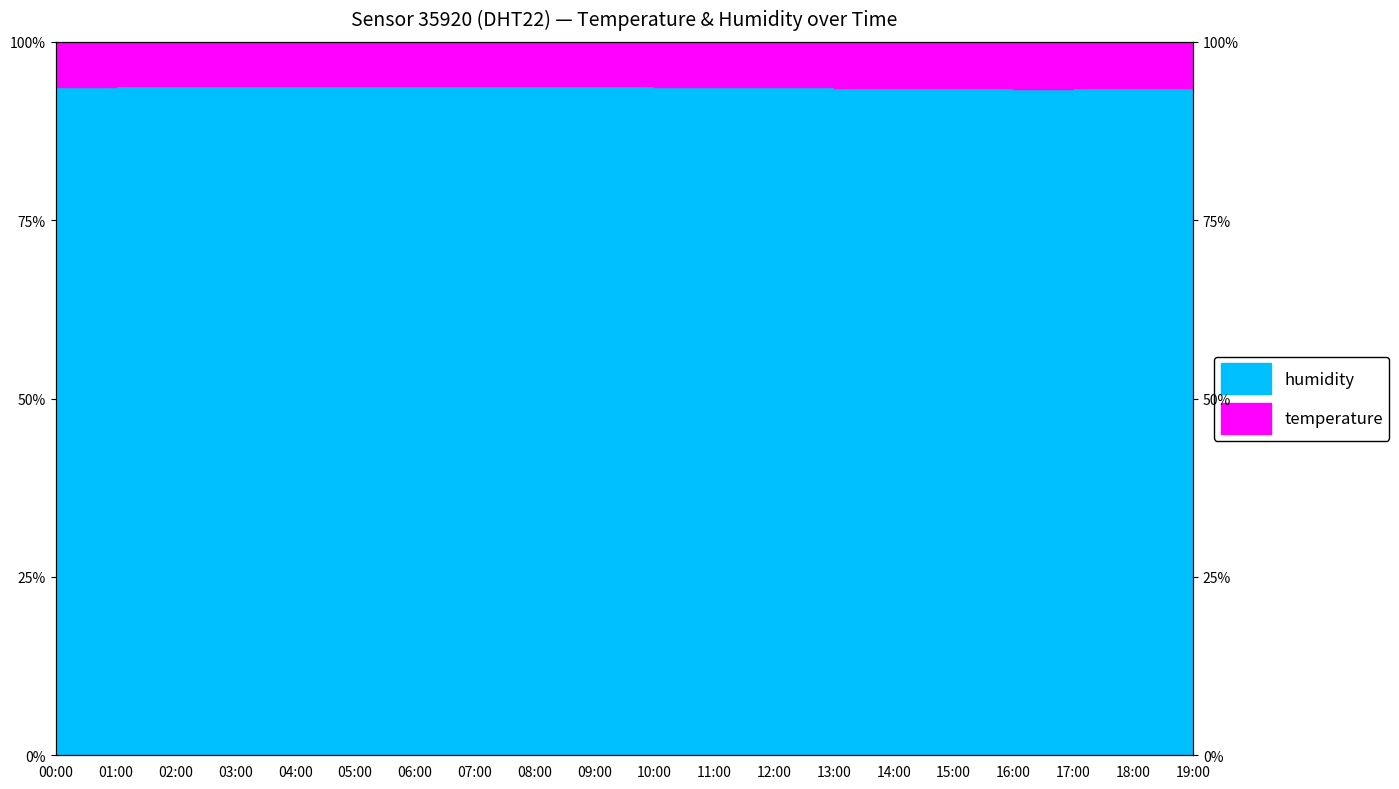

What is the difference between the second highest and second lowest values?

0.4